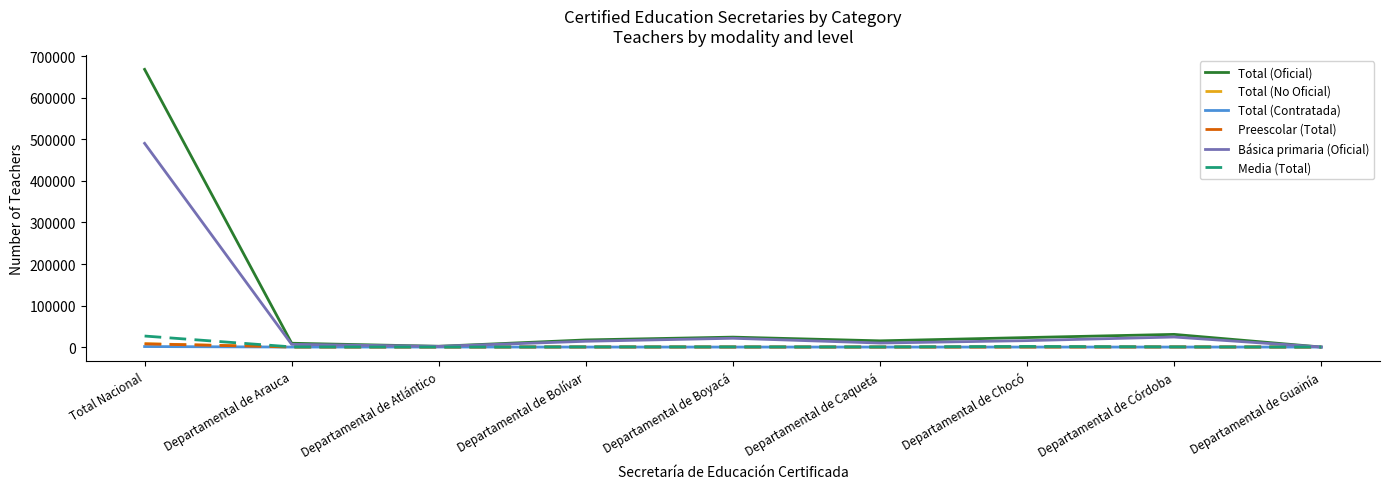

Which series has the largest range (max minus min)?

Total (Oficial)